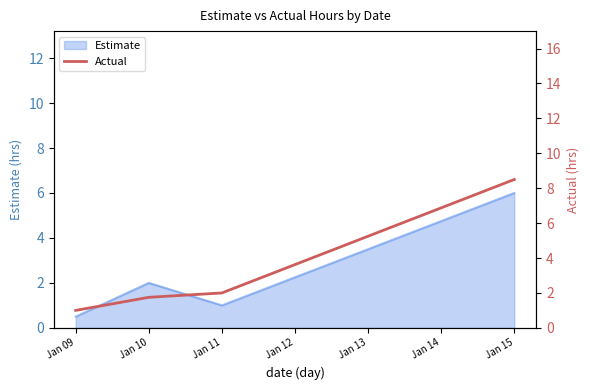

List the labels in order of Estimate value, smallest first.

Jan 09, Jan 11, Jan 10, Jan 15